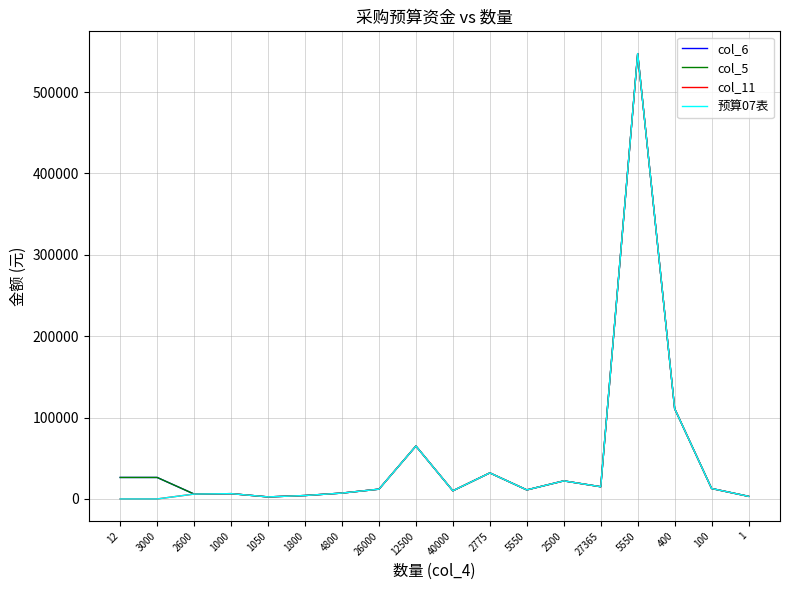

Reading left to right, transcribe all the data shown in this chart.

col_6: 12=26400	3000=26400	2600=6000	1000=6500	1050=2500	1800=4200	4800=7200	26000=12000	12500=65000	40000=10000	2775=32000	5550=11100	2500=22200	27365=15000	5550=547300	400=111000	100=12800	1=3200
col_5: 12=26400	3000=26400	2600=6000	1000=6500	1050=2500	1800=4200	4800=7200	26000=12000	12500=65000	40000=10000	2775=32000	5550=11100	2500=22200	27365=15000	5550=547300	400=111000	100=12800	1=3200
col_11: 12=0	3000=0	2600=6000	1000=6500	1050=2500	1800=4200	4800=7200	26000=12000	12500=65000	40000=10000	2775=32000	5550=11100	2500=22200	27365=15000	5550=547300	400=111000	100=12800	1=3200
预算07表: 12=0	3000=0	2600=6000	1000=6500	1050=2500	1800=4200	4800=7200	26000=12000	12500=65000	40000=10000	2775=32000	5550=11100	2500=22200	27365=15000	5550=547300	400=111000	100=12800	1=3200